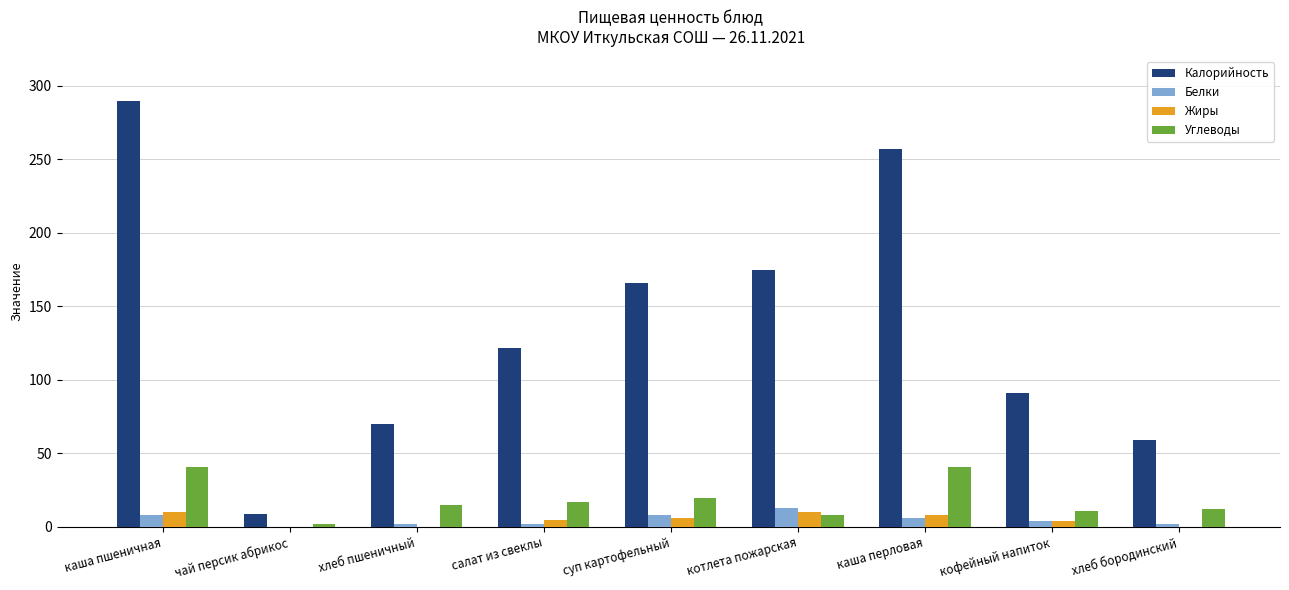

Which series changed the most between каша пшеничная and суп картофельный?

Калорийность